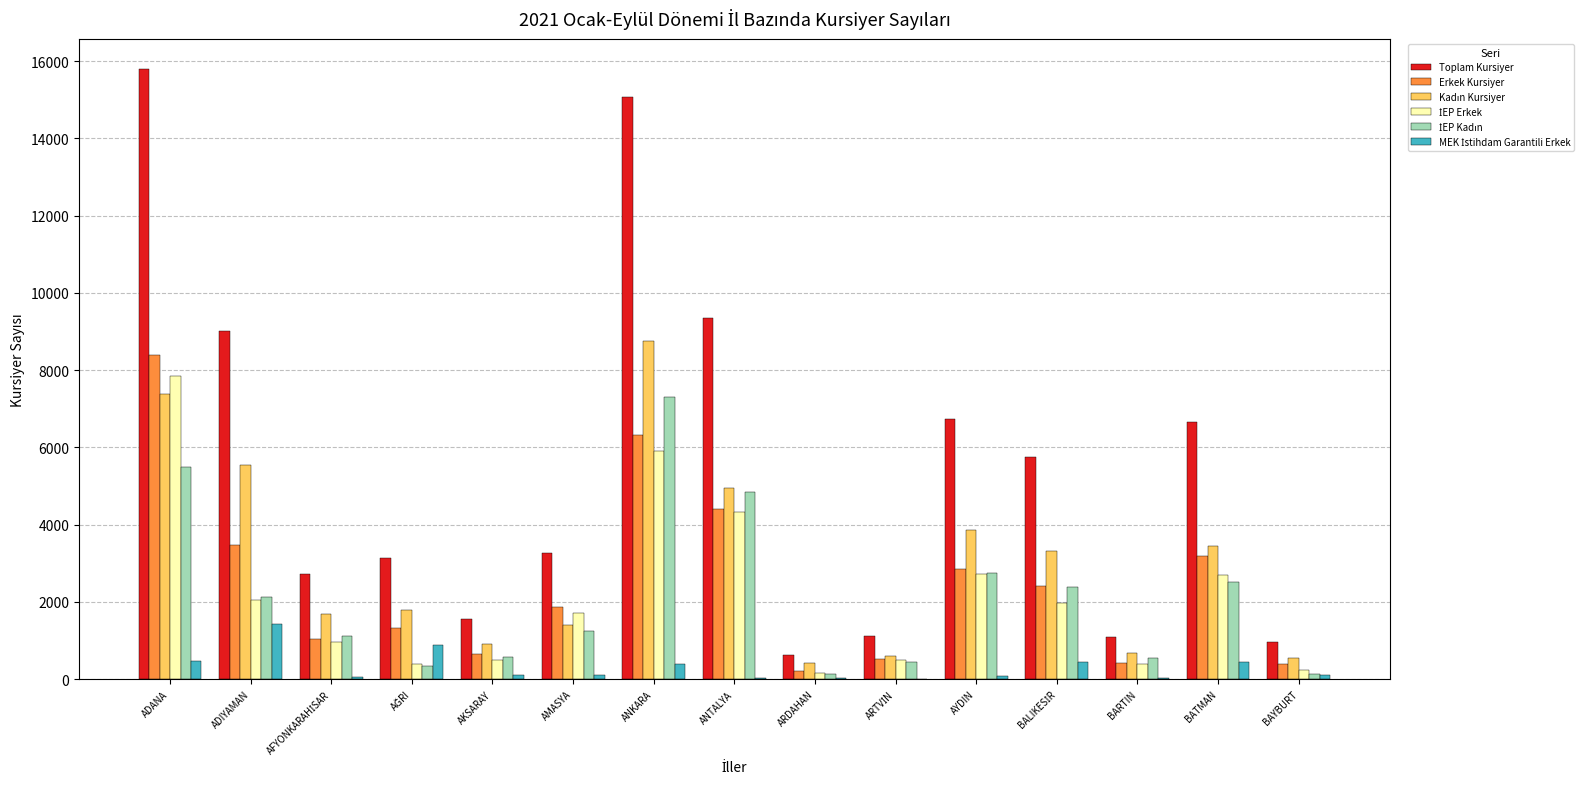

Count the number of categories in the chart.

15